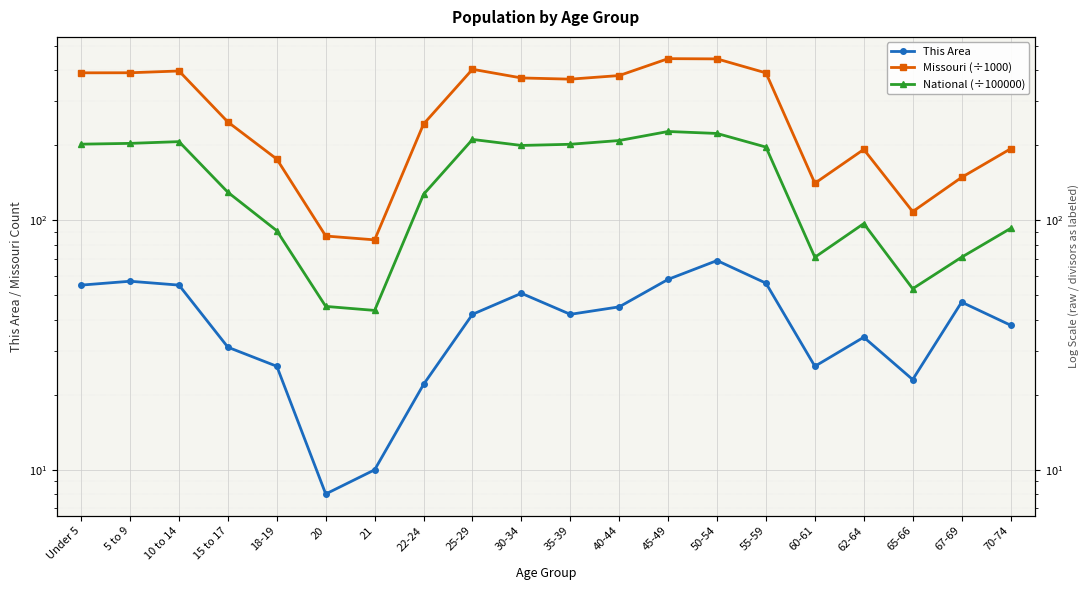

What is the sum of all National (÷100000) values?

2901.9